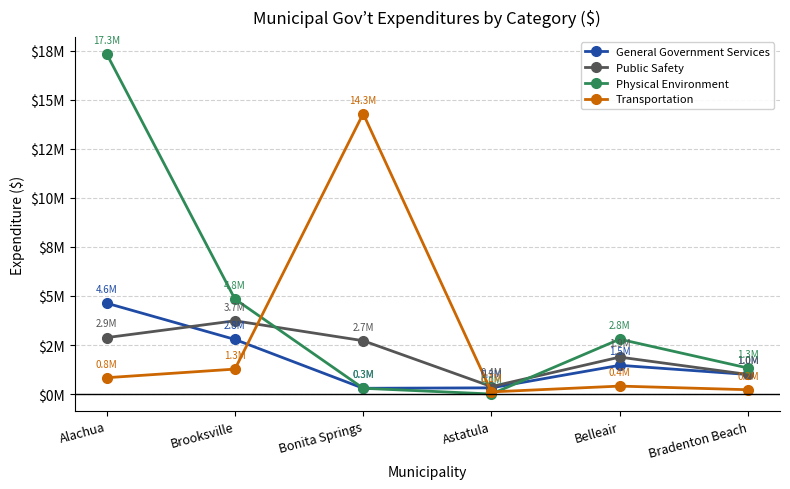

Reading right to left, what are all the values shown in this chart?

General Government Services: Bradenton Beach=1.0	Belleair=1.5	Astatula=0.3	Bonita Springs=0.3	Brooksville=2.8	Alachua=4.6
Public Safety: Bradenton Beach=1.0	Belleair=1.9	Astatula=0.4	Bonita Springs=2.7	Brooksville=3.7	Alachua=2.9
Physical Environment: Bradenton Beach=1.3	Belleair=2.8	Astatula=0.0	Bonita Springs=0.3	Brooksville=4.8	Alachua=17.3
Transportation: Bradenton Beach=0.2	Belleair=0.4	Astatula=0.1	Bonita Springs=14.3	Brooksville=1.3	Alachua=0.8